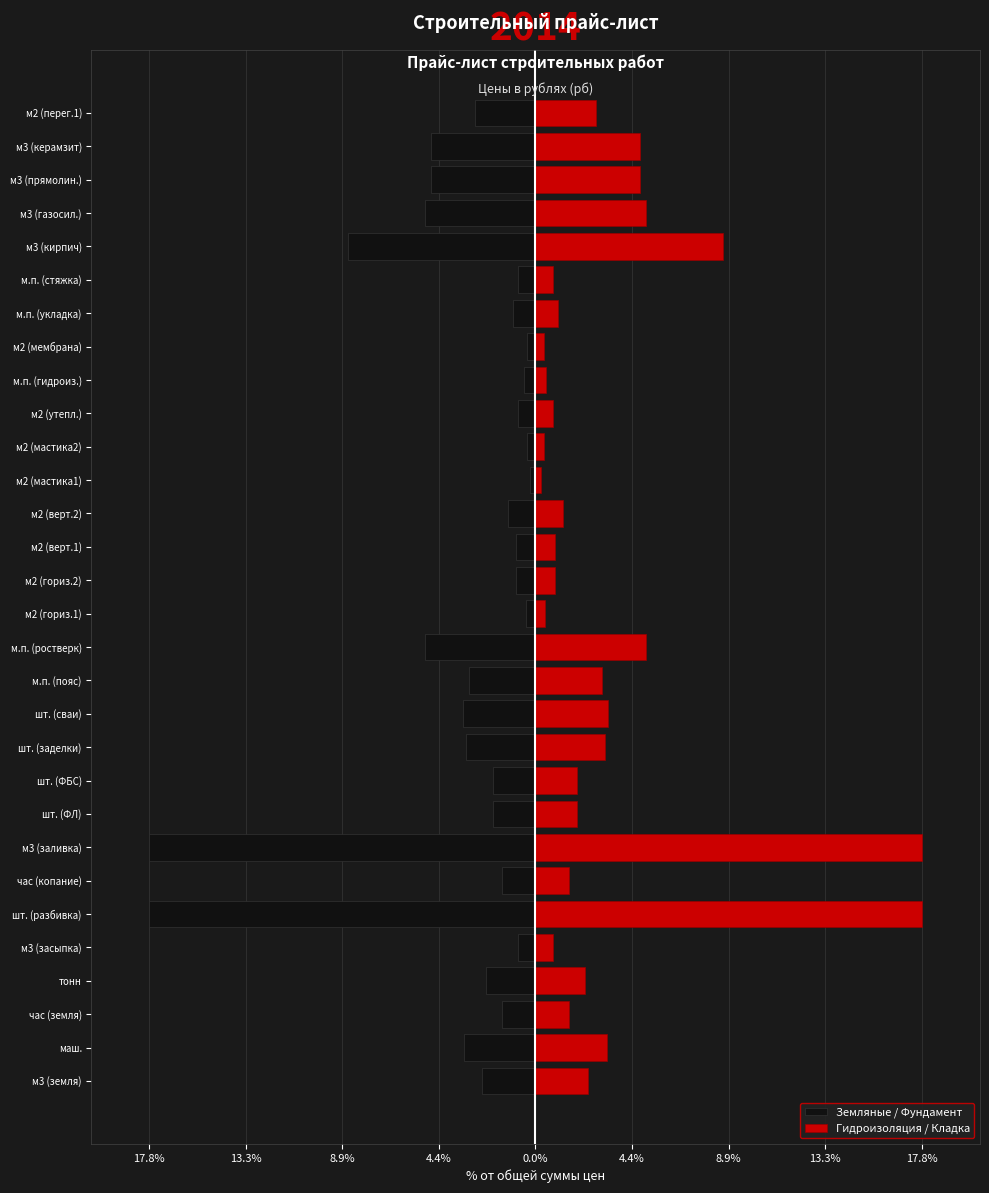

What is the approximate value of Земляные / Фундамент at м2 (верт.1)?

-0.9